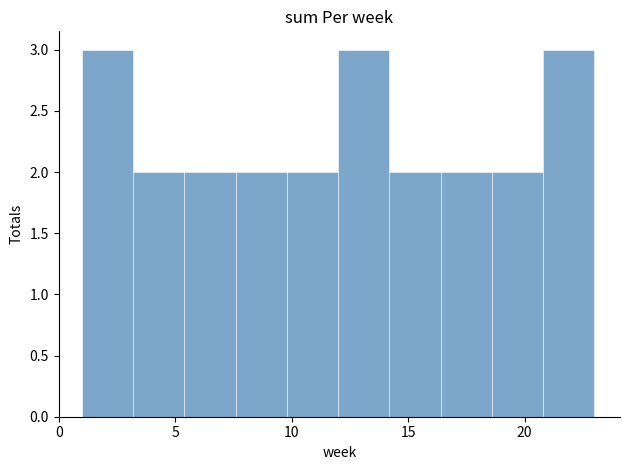

Reading left to right, transcribe this chart: for each bar, give the range it covers on the x-axis and its height. Neither the bar edges nor the heights are printed on the chart, so give them approximately, as read against the axes.

1.0 to 3.2: 3
3.2 to 5.4: 2
5.4 to 7.6: 2
7.6 to 9.8: 2
9.8 to 12.0: 2
12.0 to 14.2: 3
14.2 to 16.4: 2
16.4 to 18.6: 2
18.6 to 20.8: 2
20.8 to 23.0: 3